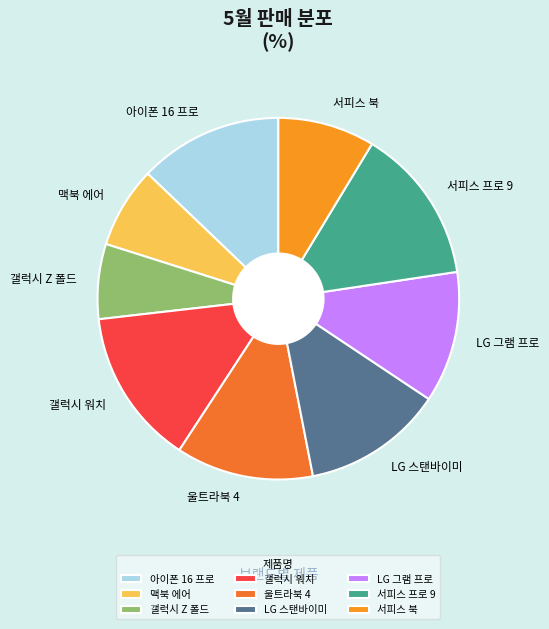

Is the sum of 갤럭시 워치 and LG 그램 프로 greater than half?

No